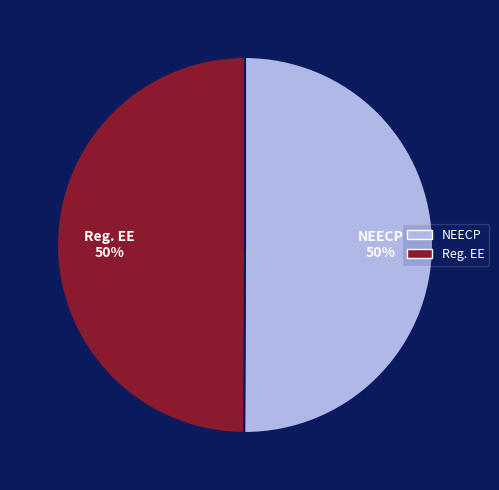

To the nearest percent, what portion does Reg. EE represent?

50%